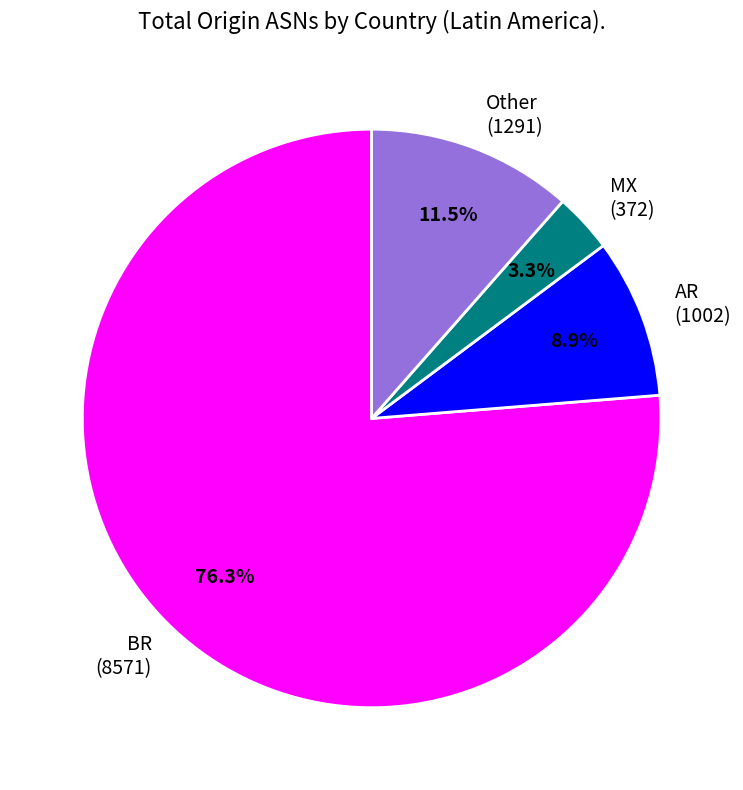

Does MX (372) account for over 50% of the chart?

No